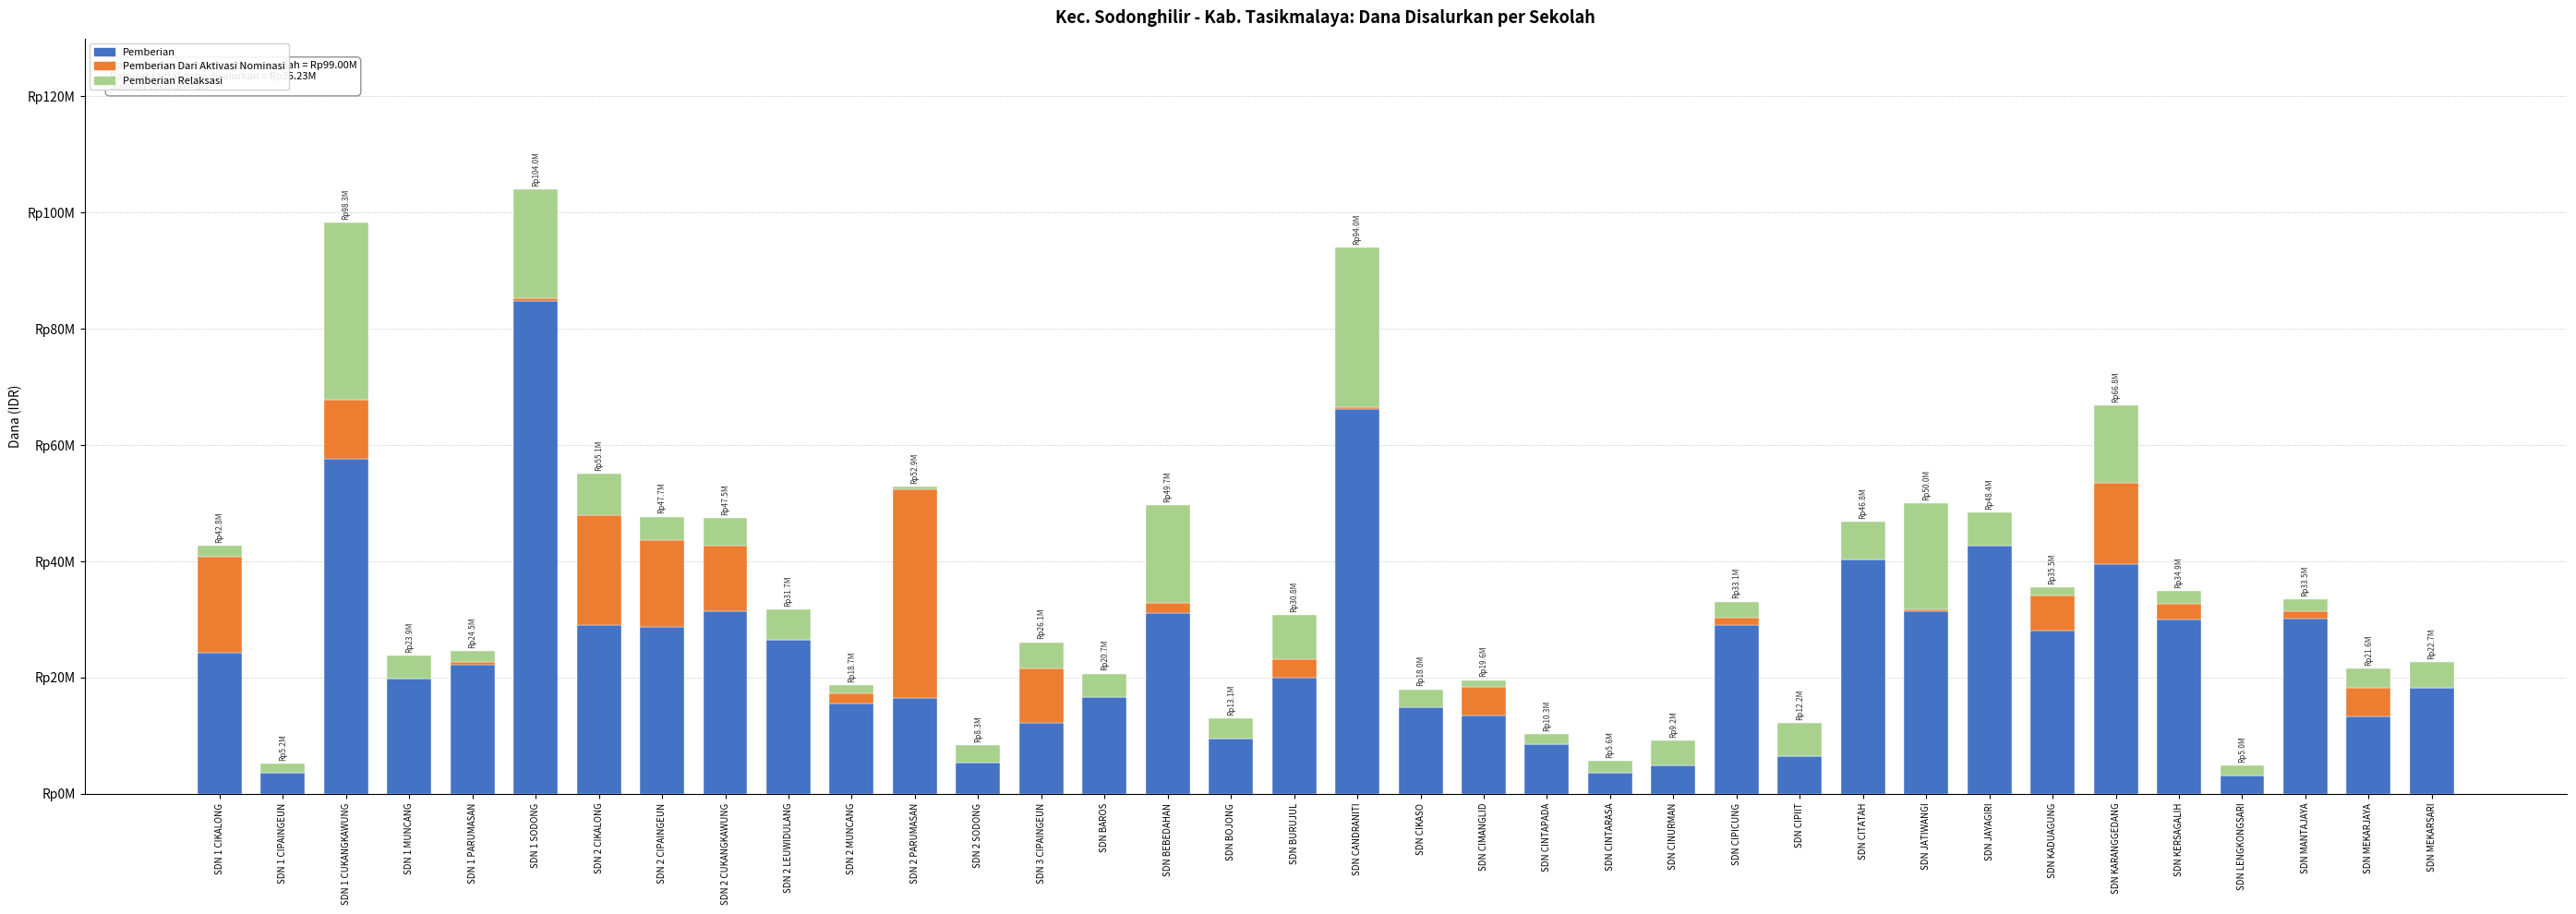

Rank the series at SDN BOJONG from highest to lowest value.

Pemberian, Pemberian Relaksasi, Pemberian Dari Aktivasi Nominasi